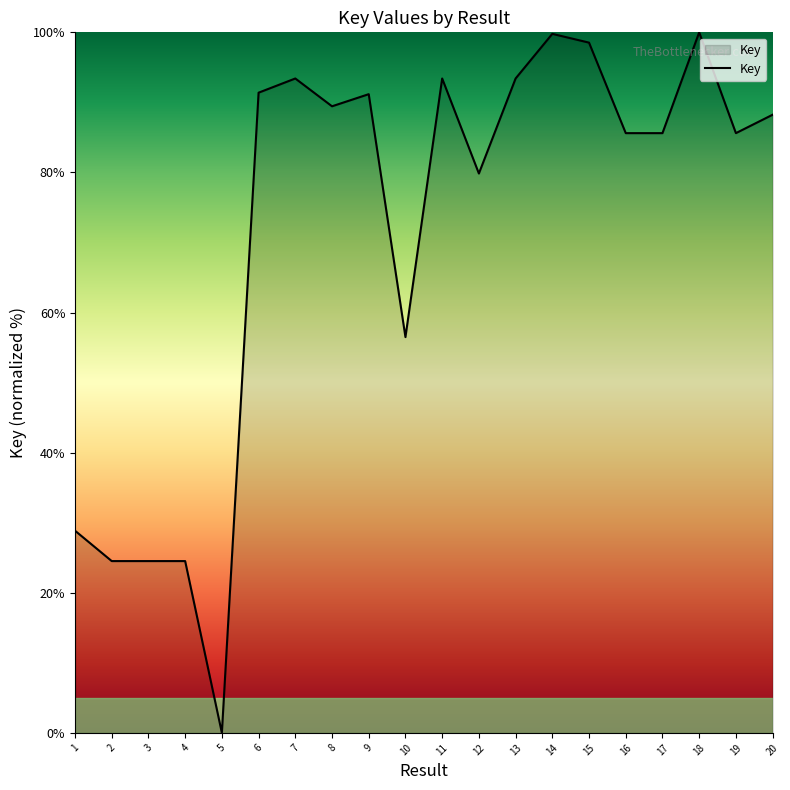

What is the average value?

71.7